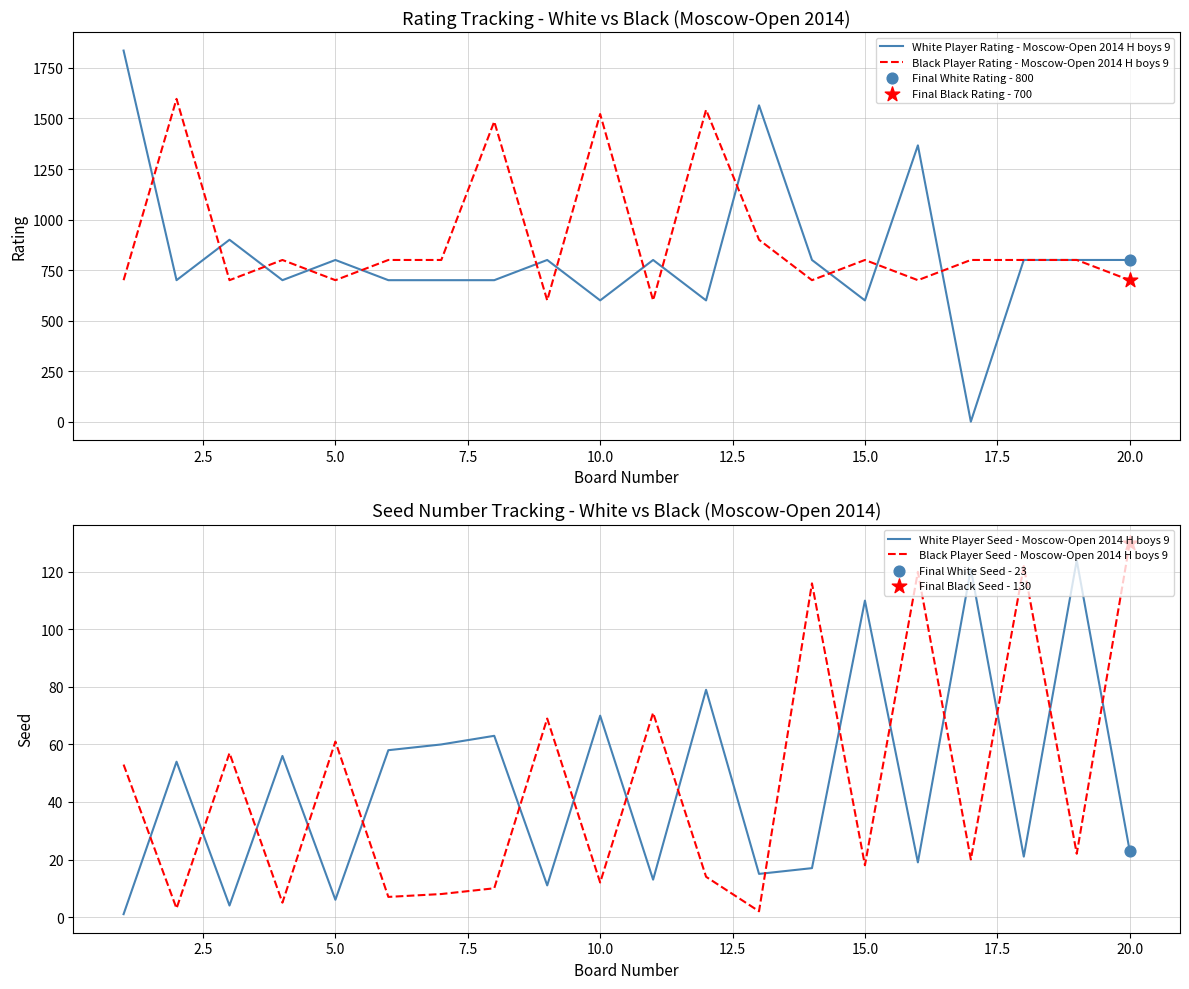

Which category has the highest value in the Black Player Seed - Moscow-Open 2014 H boys 9 series?

20.0